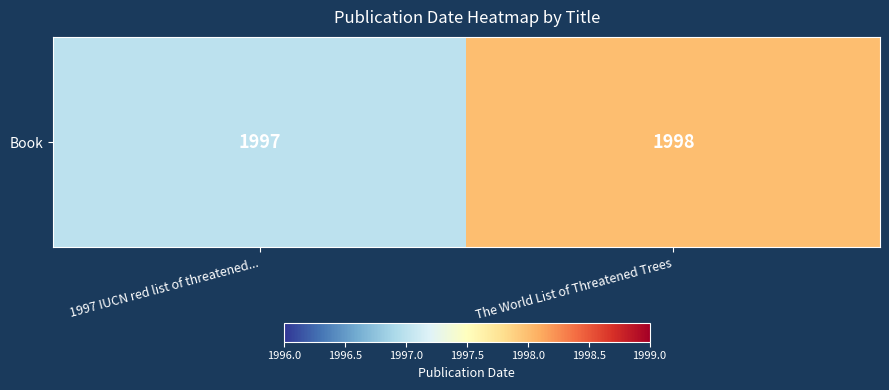

What is the difference between the values at 1997 IUCN red list of threatened... and The World List of Threatened Trees?

1